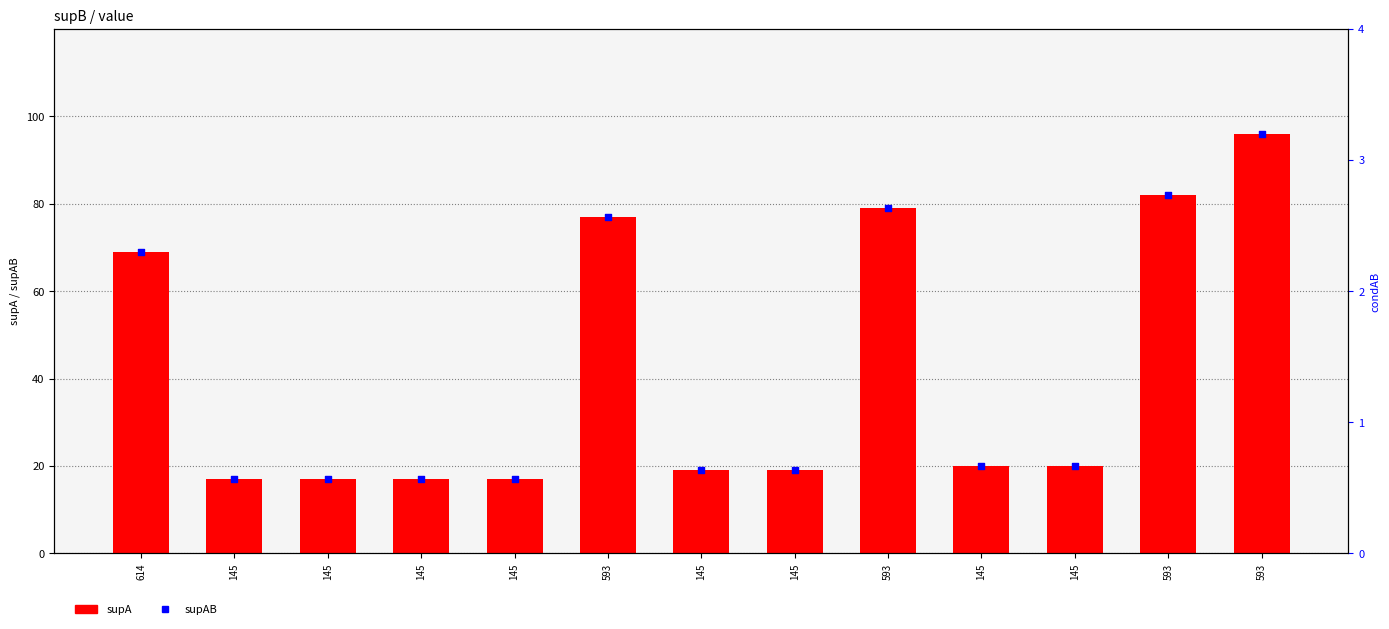

What is the total value across all series at 593?

154